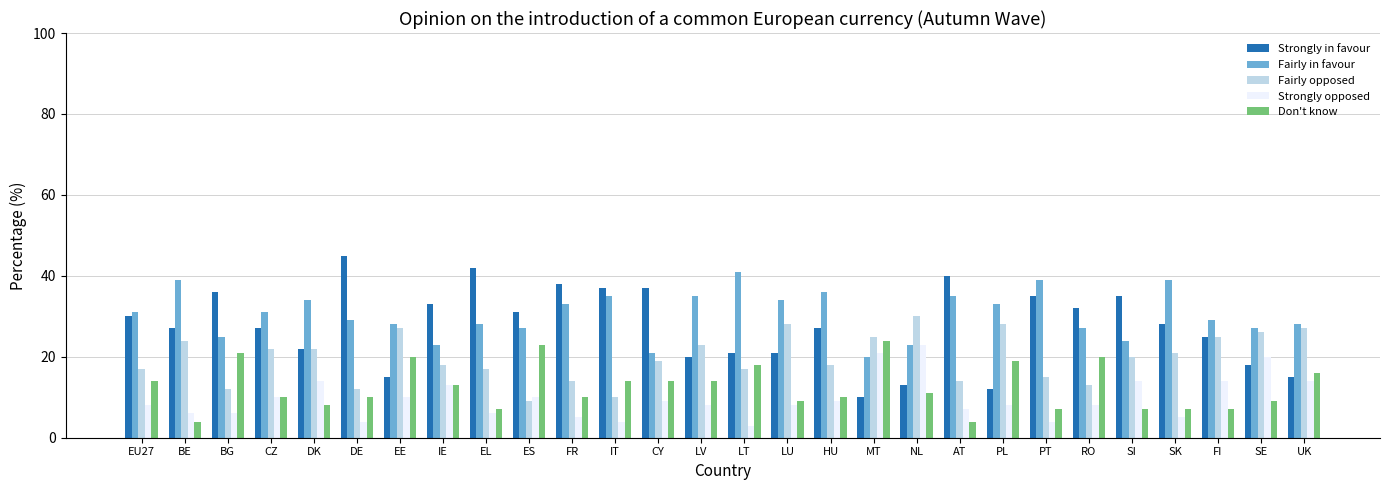

At PL, list the series in order from largest to smallest.

Fairly in favour, Fairly opposed, Don't know, Strongly in favour, Strongly opposed